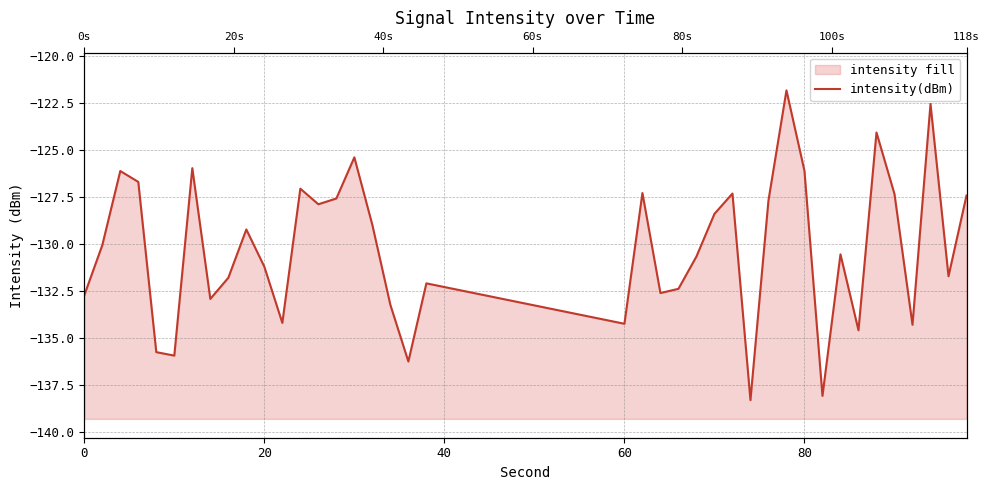

What is the greatest value displayed?

-121.8